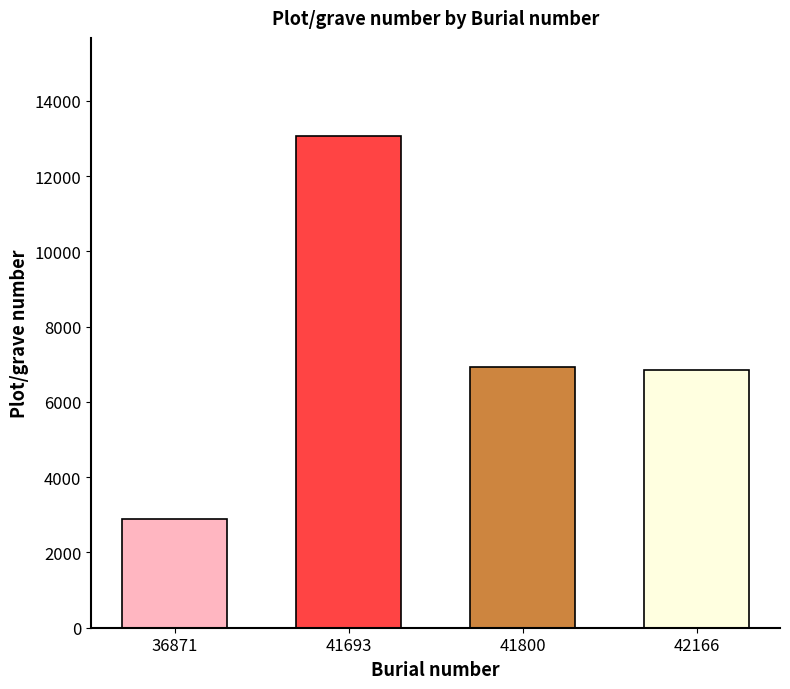

Read the value at 41800.

6936